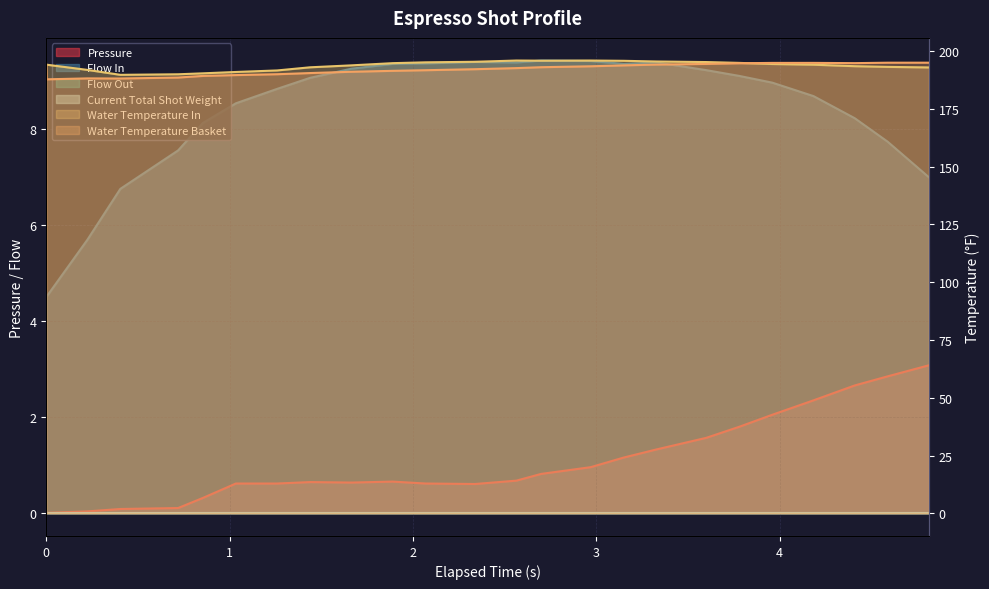

True or false: flow_in has more than 0 interior local peaks.

True